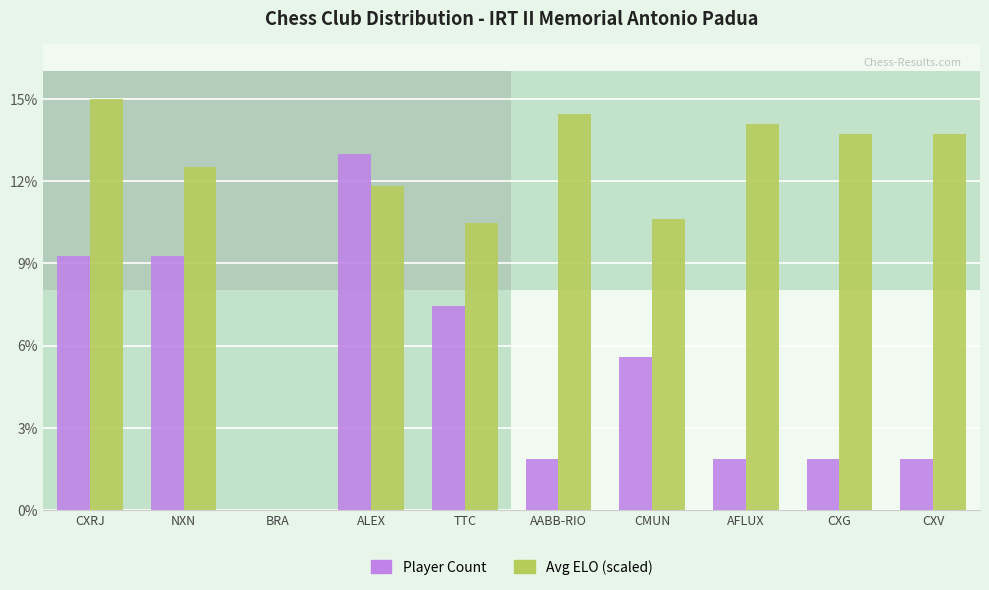

Is the value of Avg ELO at CXG greater than the value of Count at CXG?

Yes